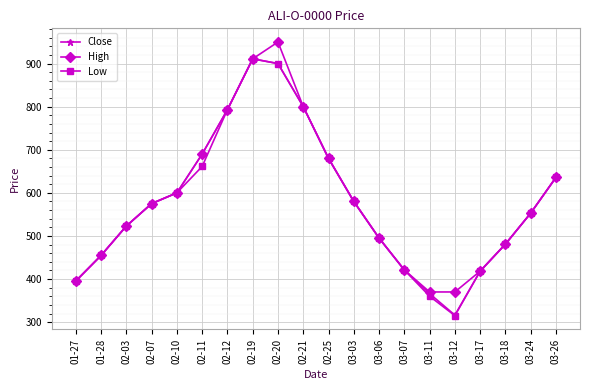

What is the minimum value shown in the chart?

315.0